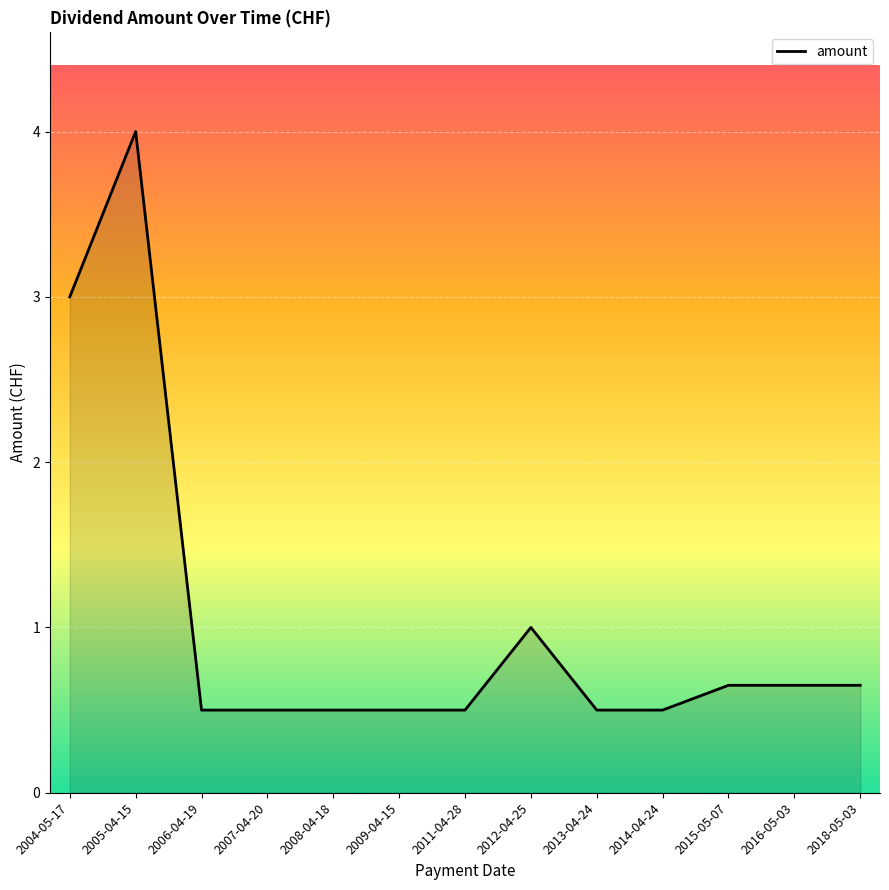

What is the greatest value displayed?

4.0